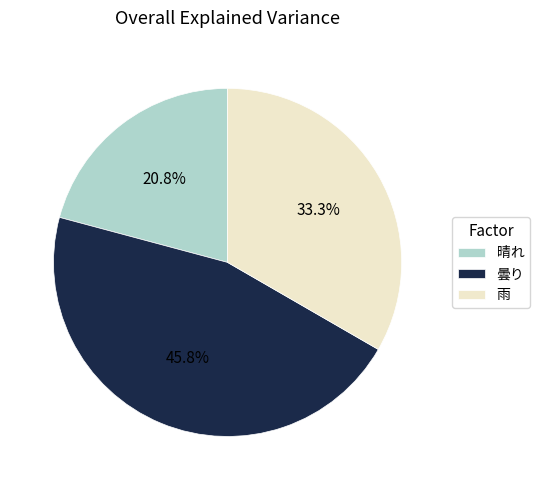

Does any single category account for the majority?

No